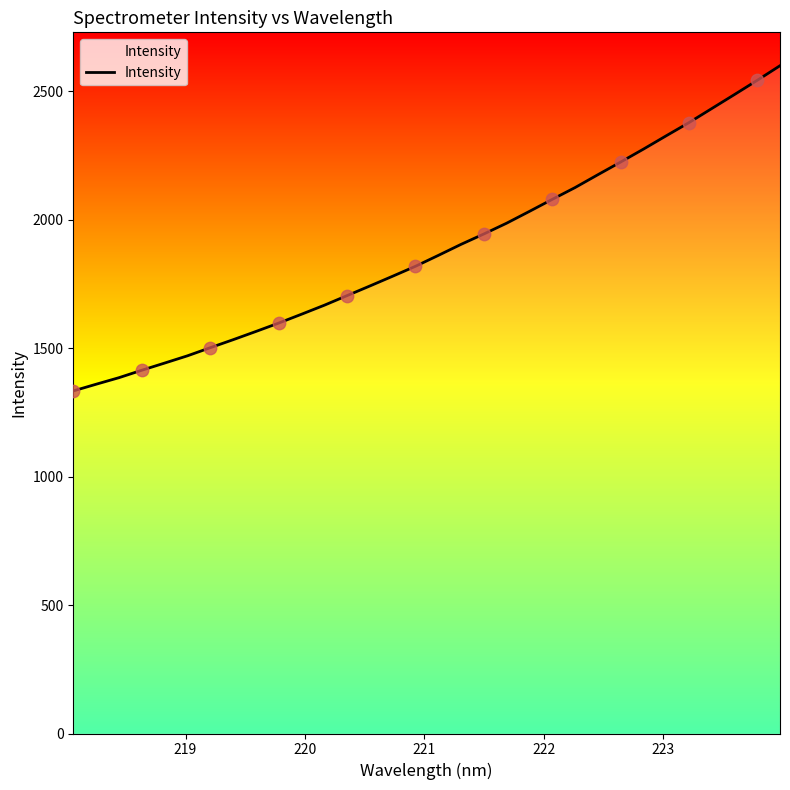

What is the difference between the maximum and minimum values?

1265.7